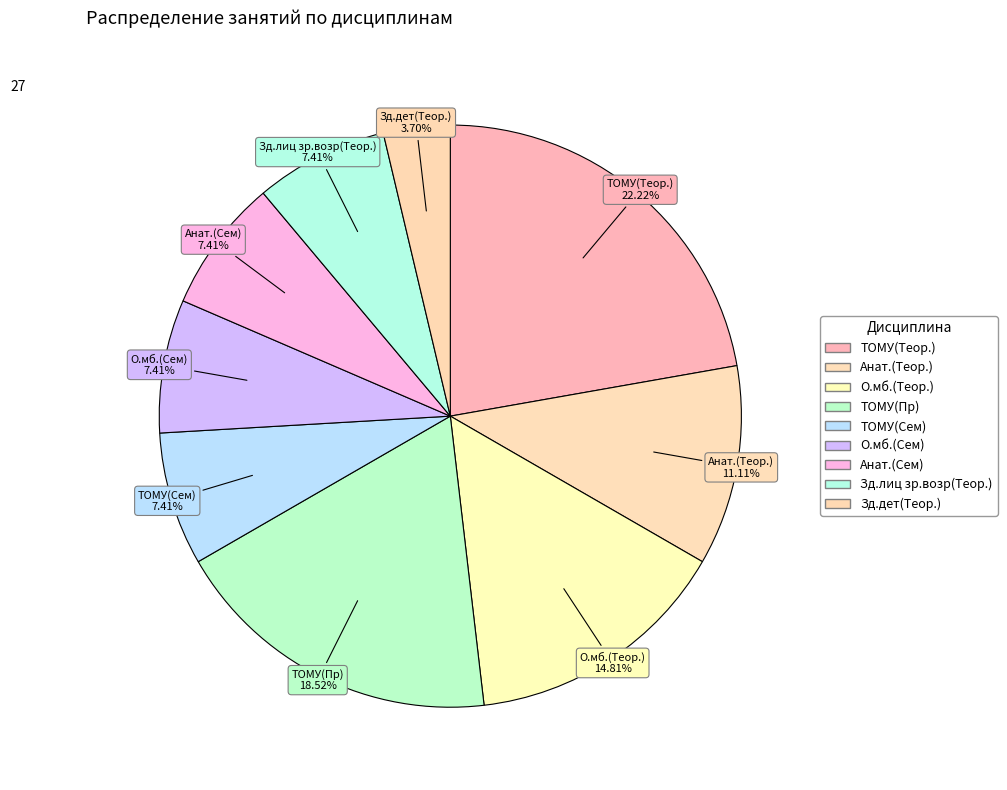

Does О.мб.(Сем) represent more than half of the total?

No